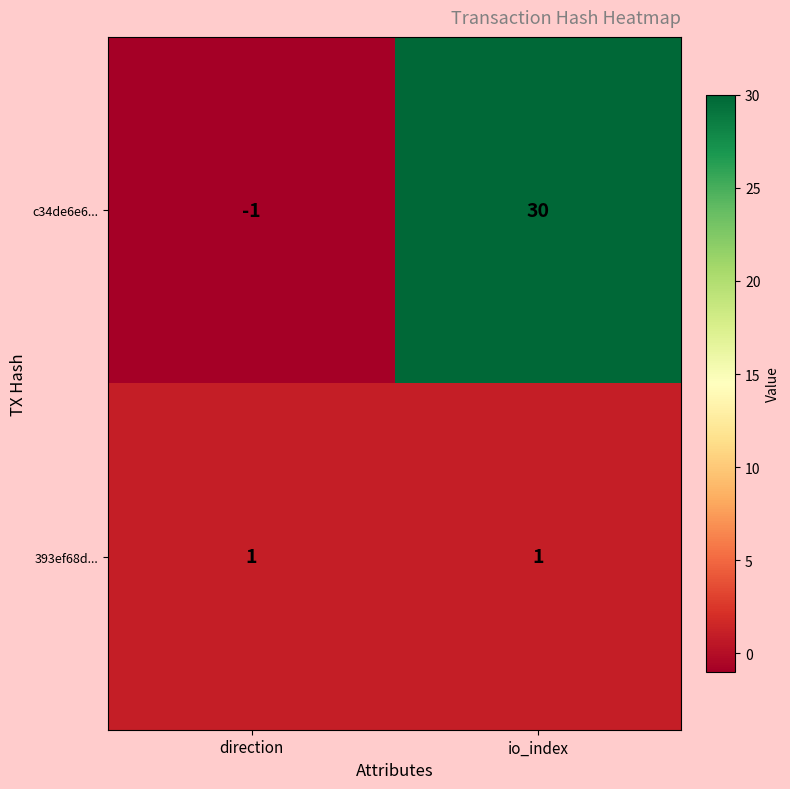

Rank the series by their maximum value, from highest to lowest.

c34de6e6..., 393ef68d...